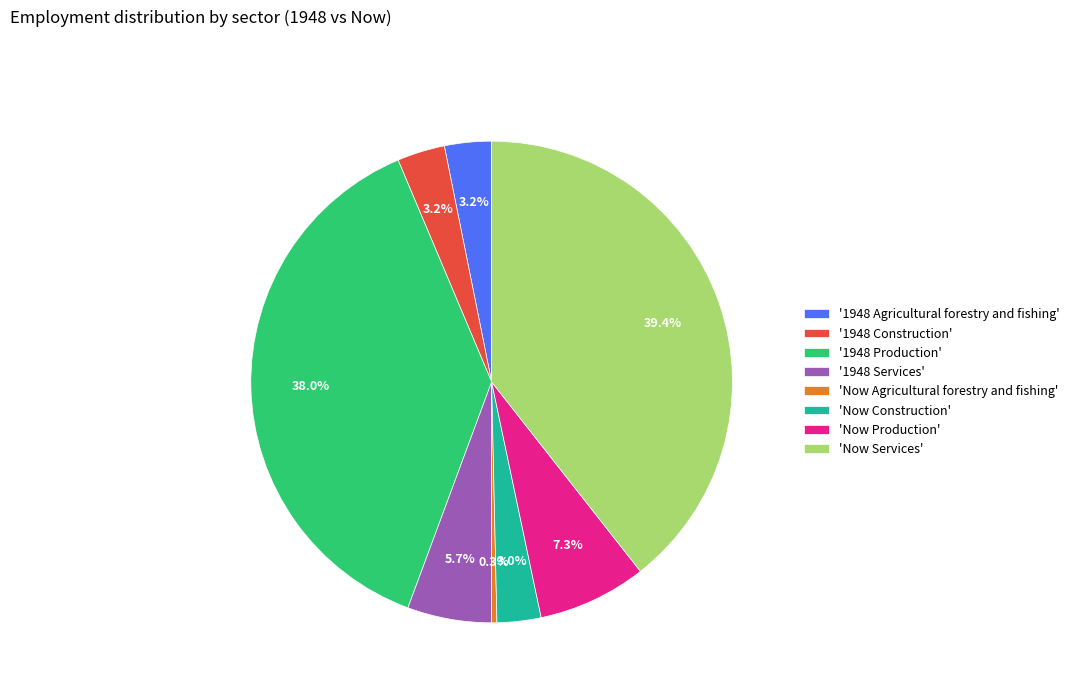

Is there any slice that represents more than half of the pie?

No